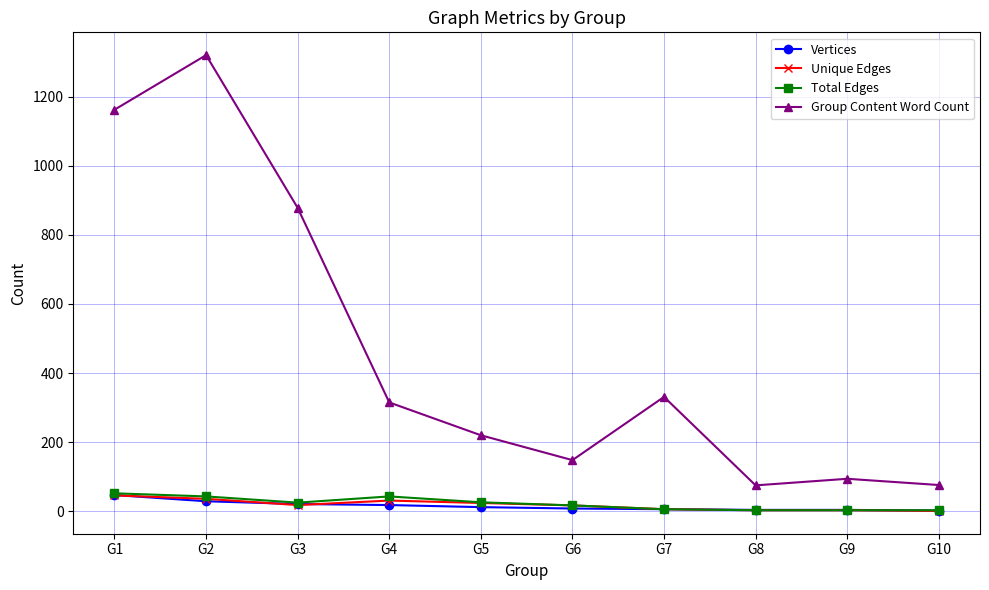

How many data points in Group Content Word Count are less than 315?

5